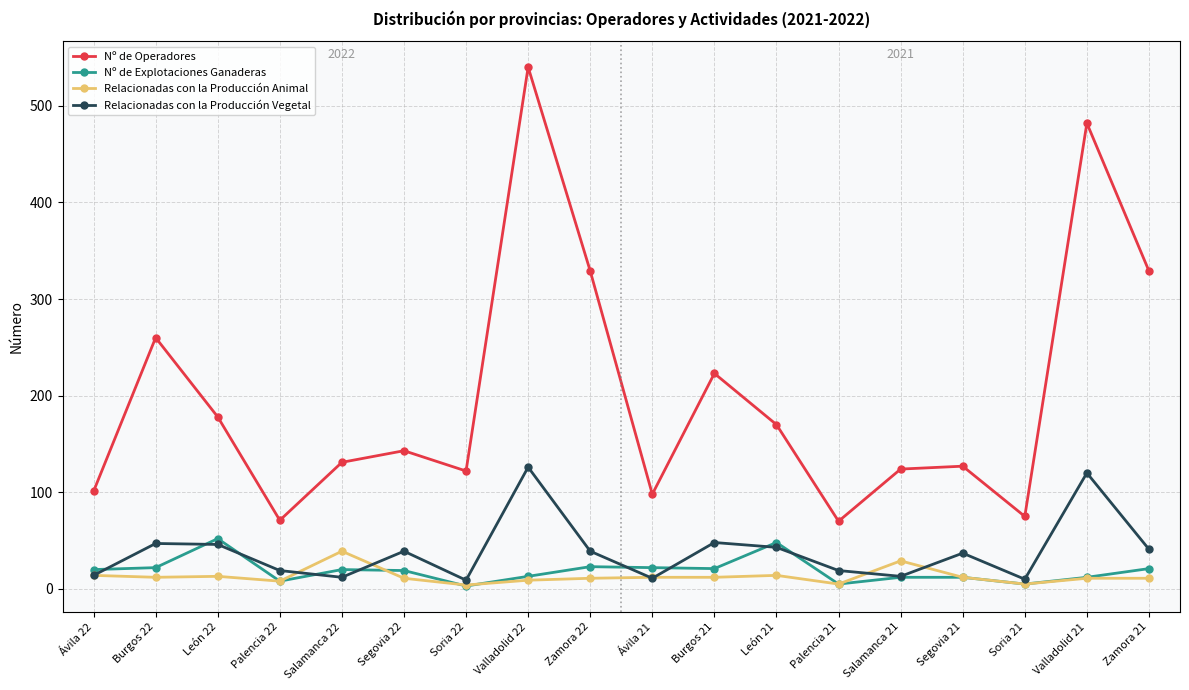

What is the smallest value displayed?

3